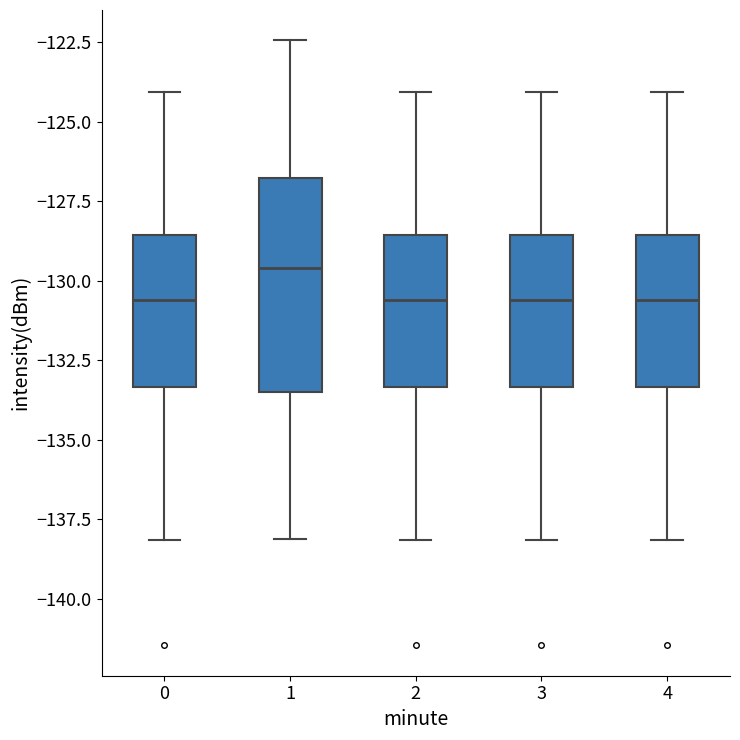

Which box is the tallest, from its lower edge to its upper edge?

1